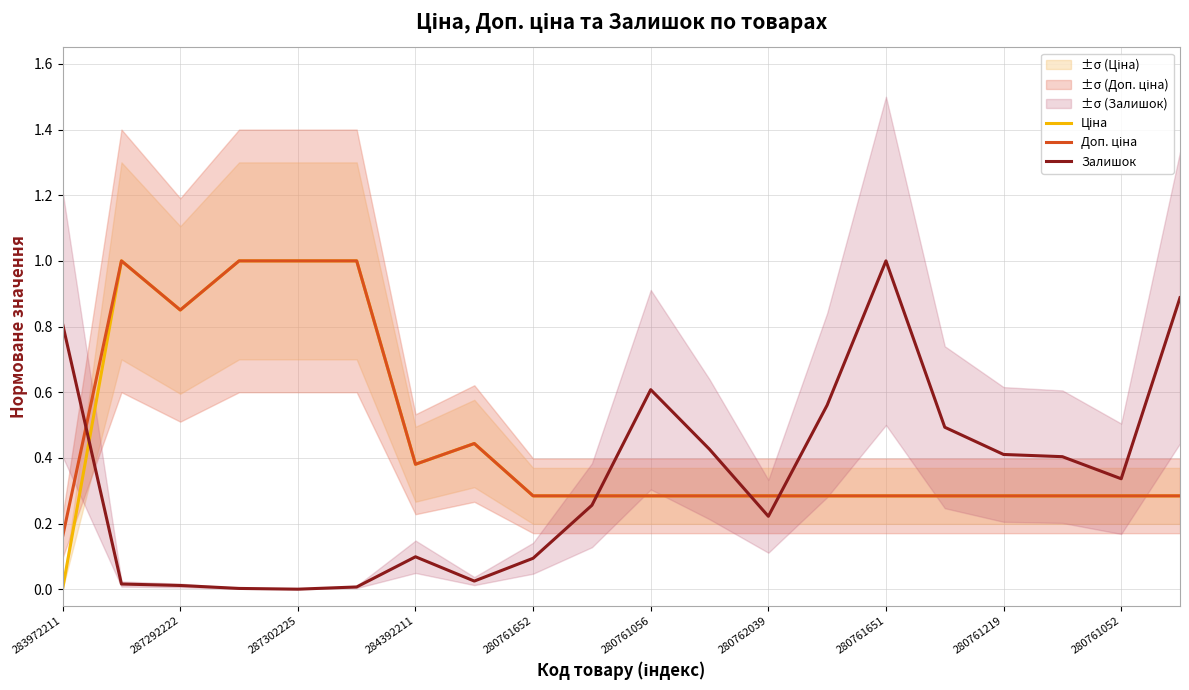

Is it true that Залишок equals 0.1 at 284392211?

True